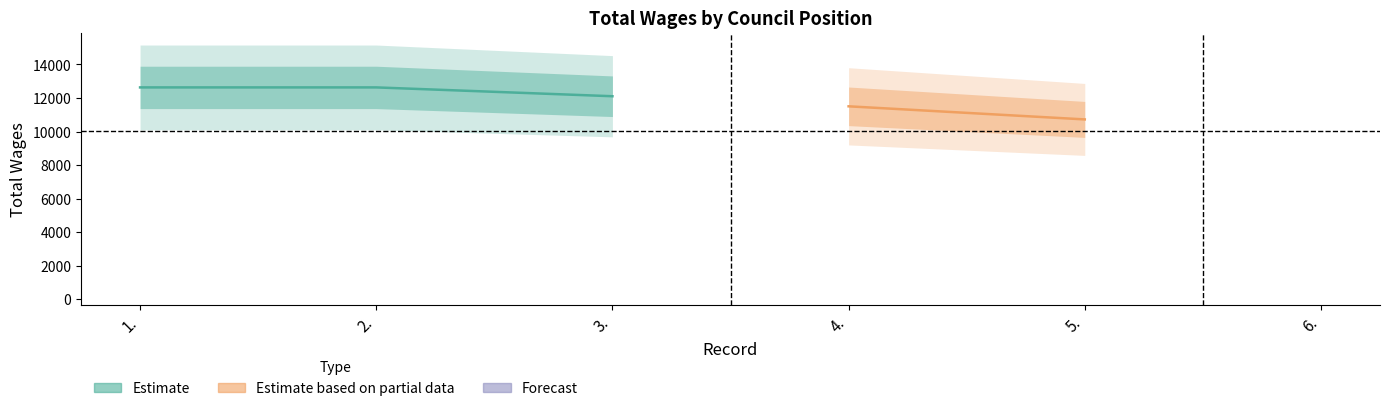

True or false: there are more than 2 points higher than both neighbors.

False